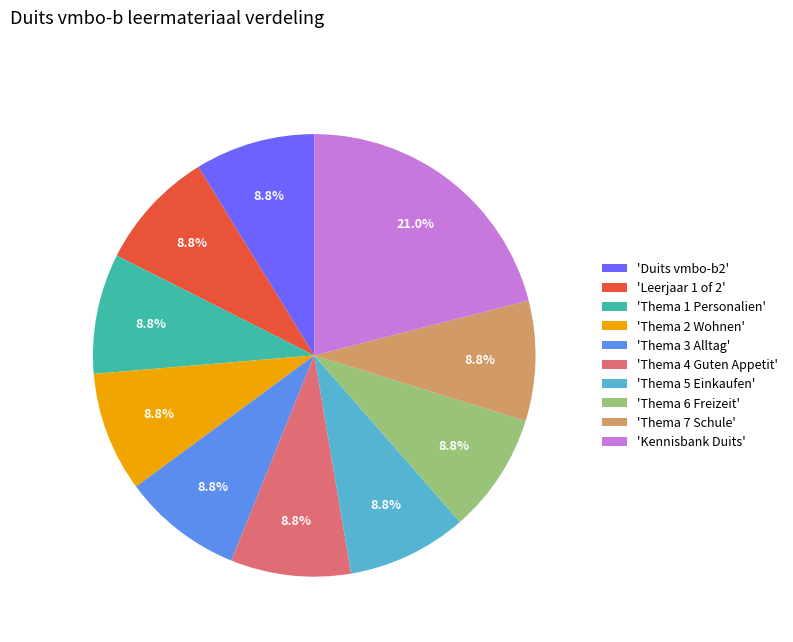

How many slices are in this pie chart?

10